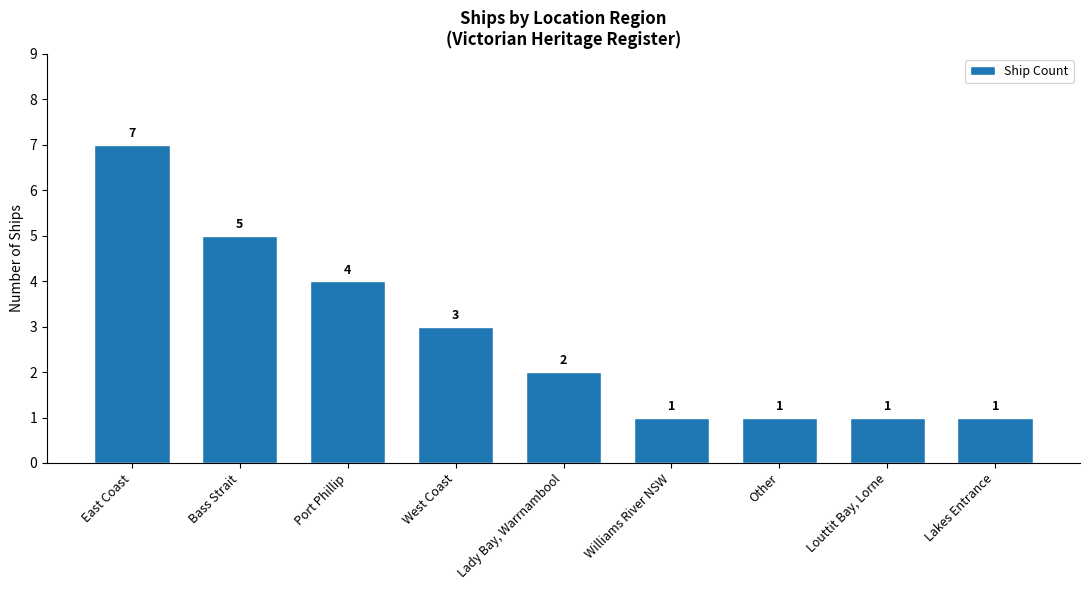

What is the minimum value shown in the chart?

1